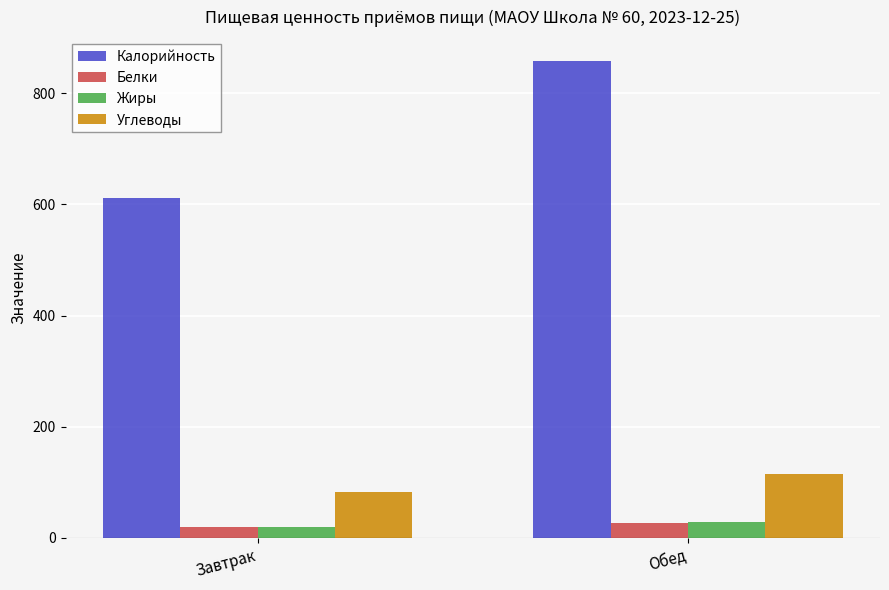

Which category has the lowest value in the Жиры series?

Завтрак